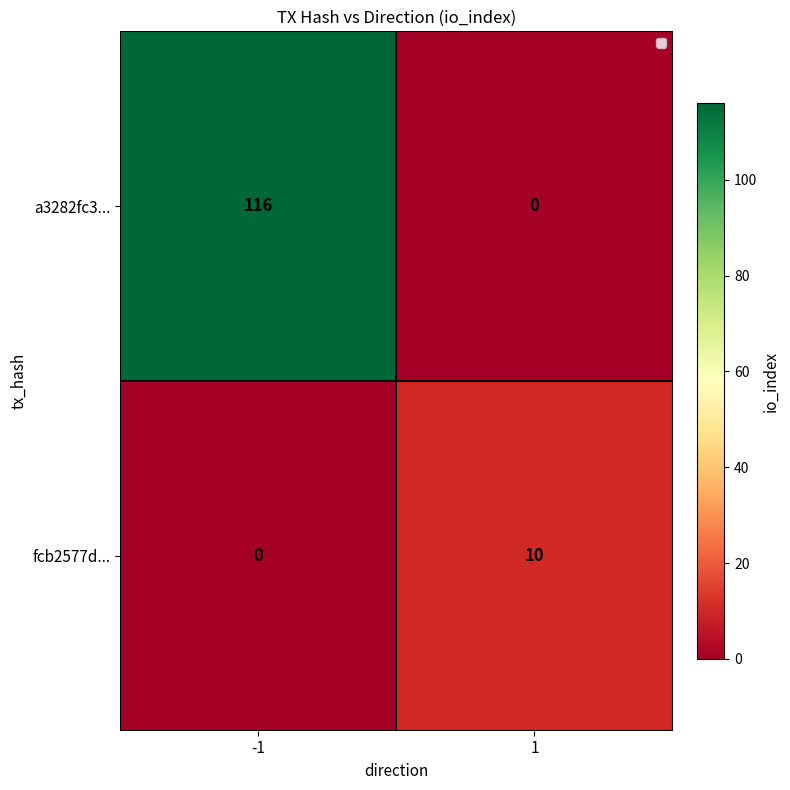

What is the difference between the highest and lowest values at 1?

10